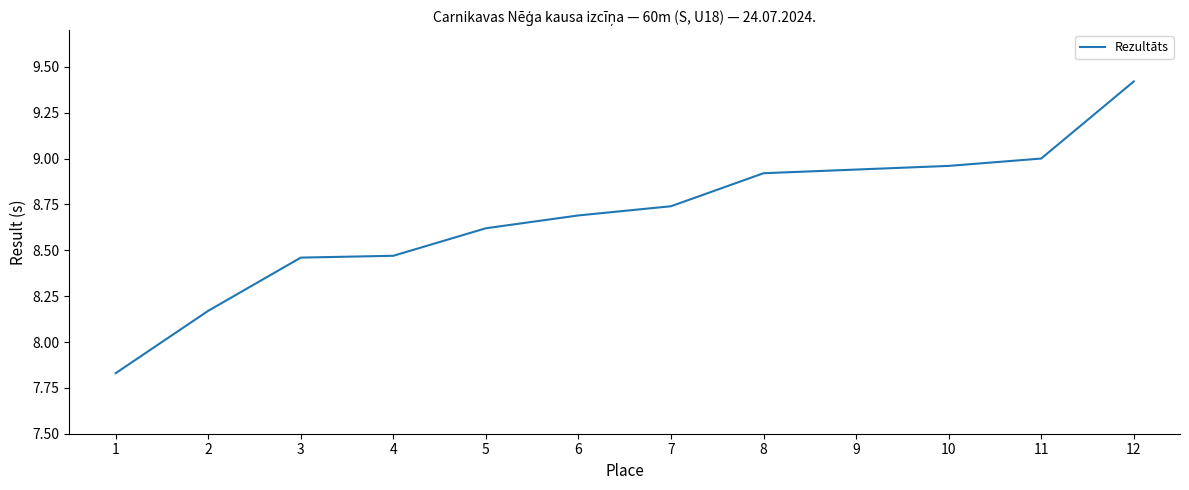

True or false: the data shows 14.8 at 4.

False